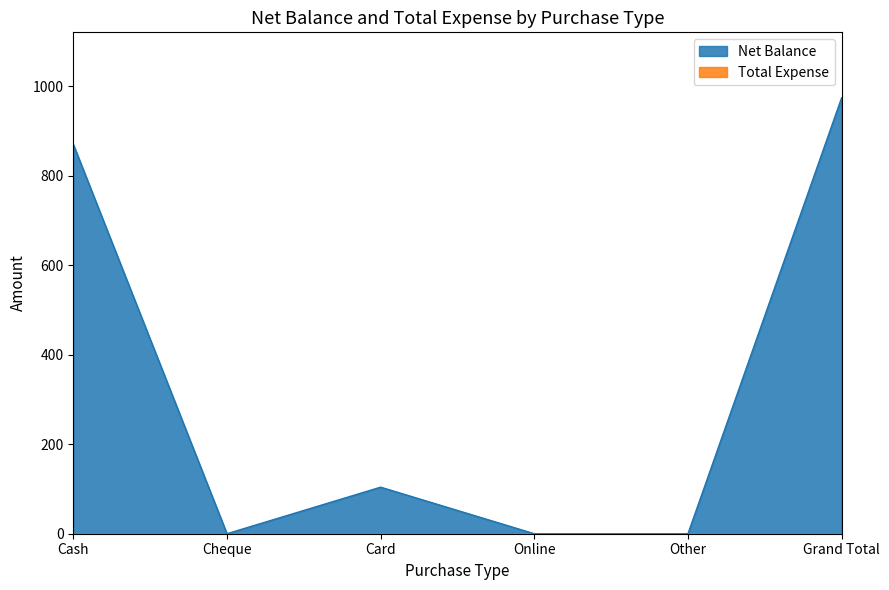

At which label is the value closest to 487?

Cash